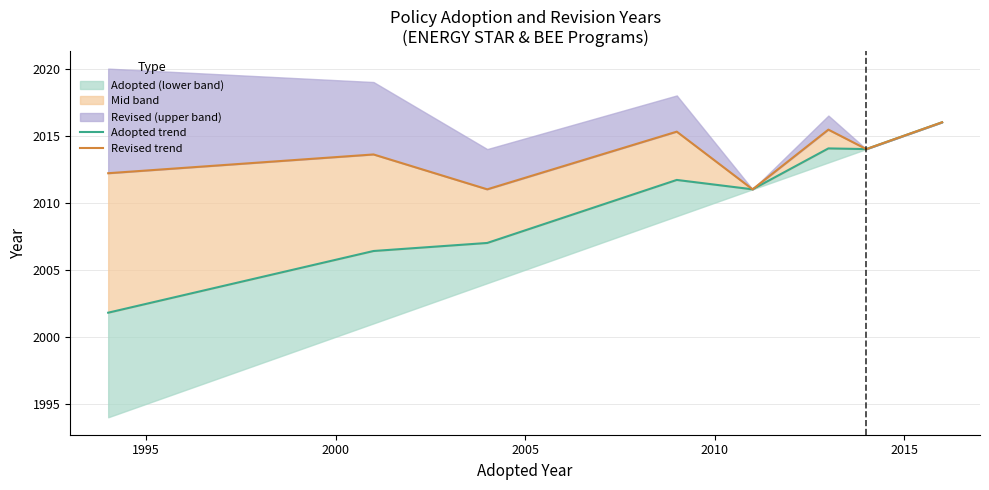

Reading right to left, what are all the values shown in this chart?

Adopted trend: 2016.0	2014.0	2014.0	2011.0	2011.7	2007.0	2006.4	2001.8
Revised trend: 2016.0	2014.0	2015.5	2011.0	2015.3	2011.0	2013.6	2012.2